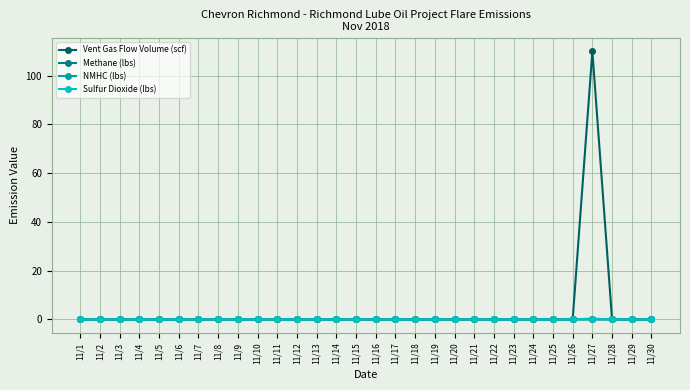

True or false: Methane (lbs) has a value of 0.0 at 11/9.

True